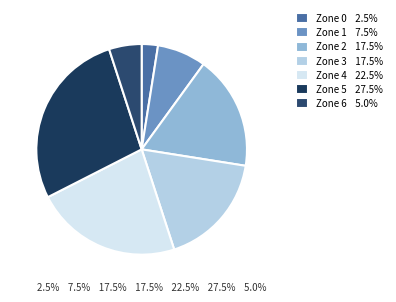

How many slices are in this pie chart?

7